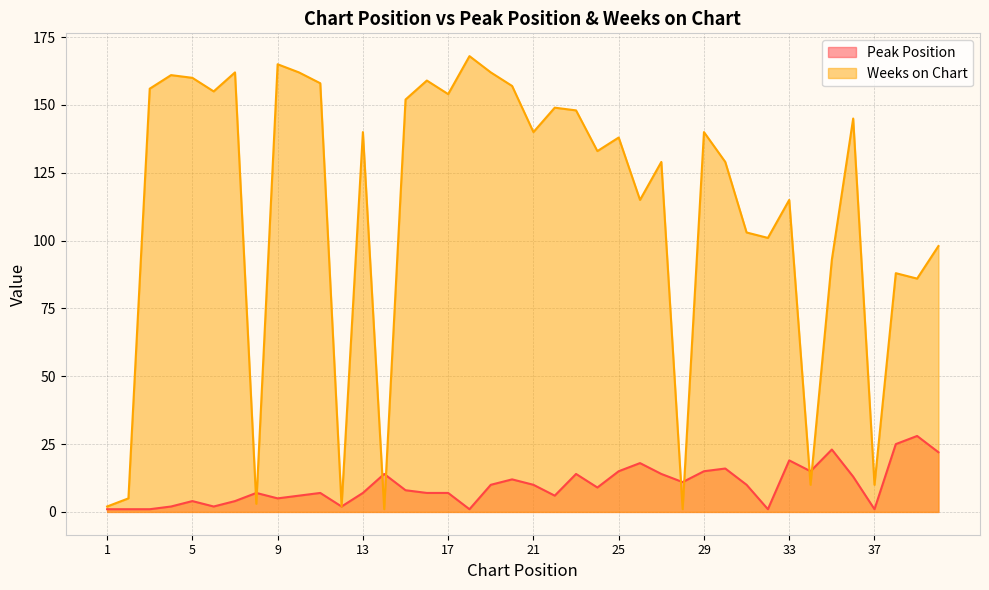

Which series changed the most between 21 and 29?

Peak Position